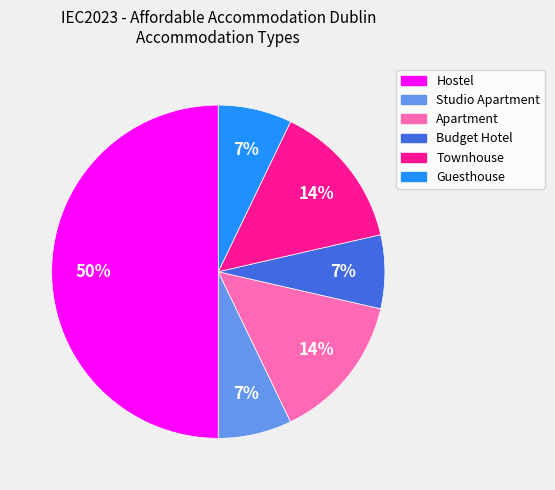

Is it true that Townhouse is 24% of the pie?

False